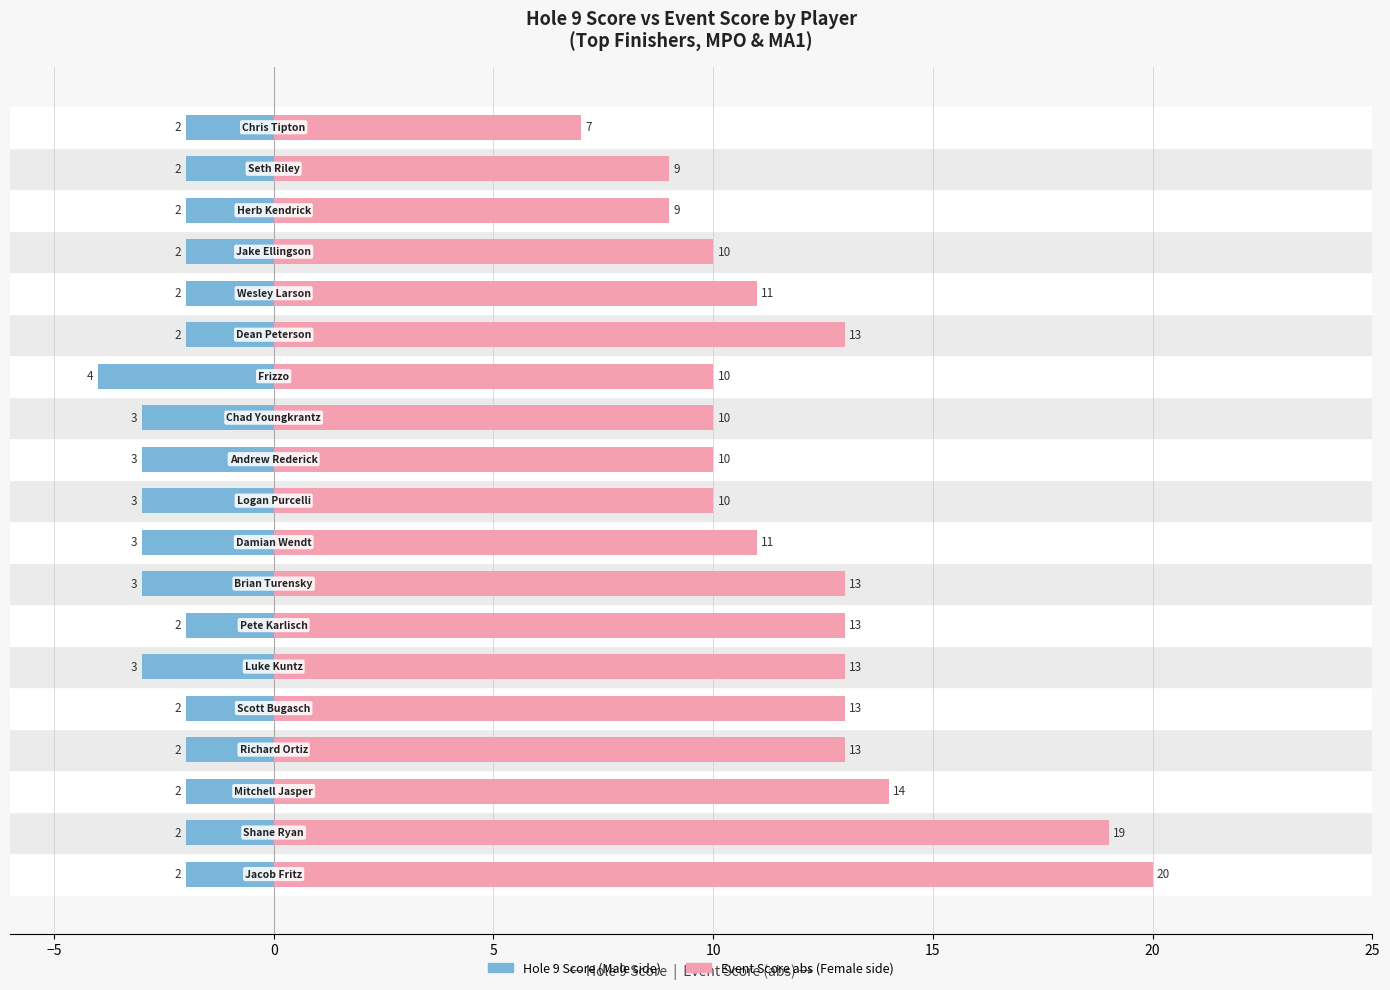

Which series has the largest total across all categories?

Event Score (abs)